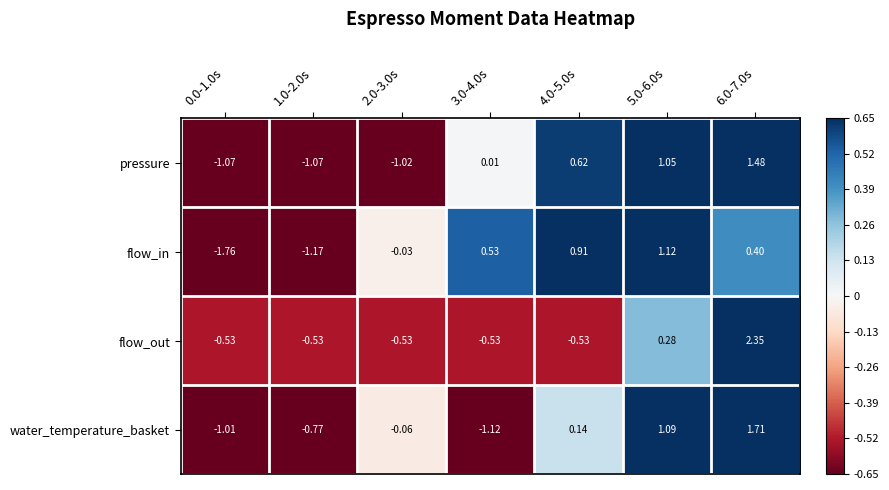

List the series in order of their peak value, highest first.

flow_out, water_temperature_basket, pressure, flow_in